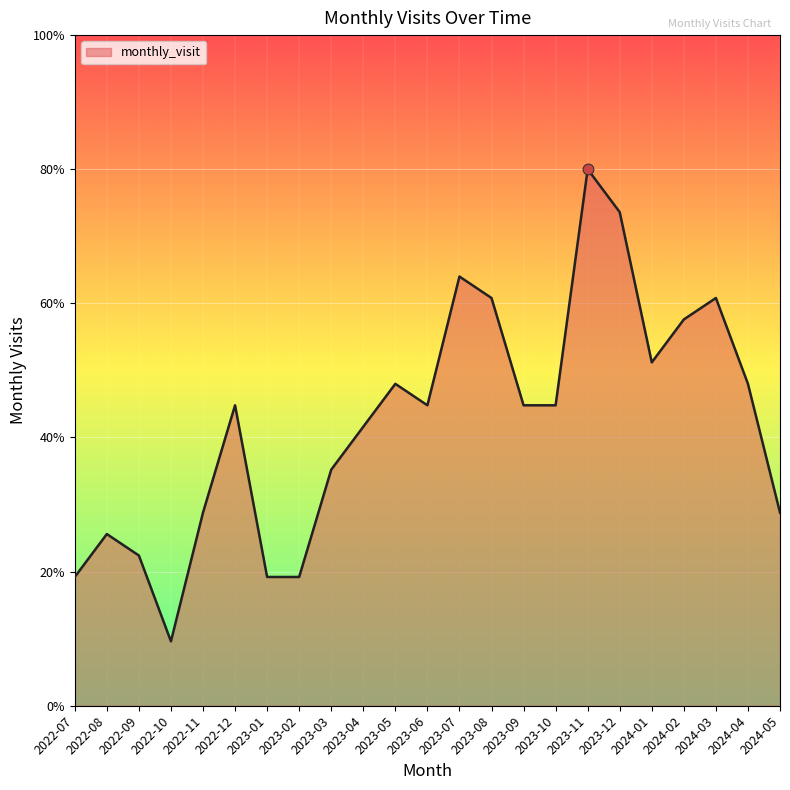

Between 2024-03 and 2022-12, which is larger?

2024-03